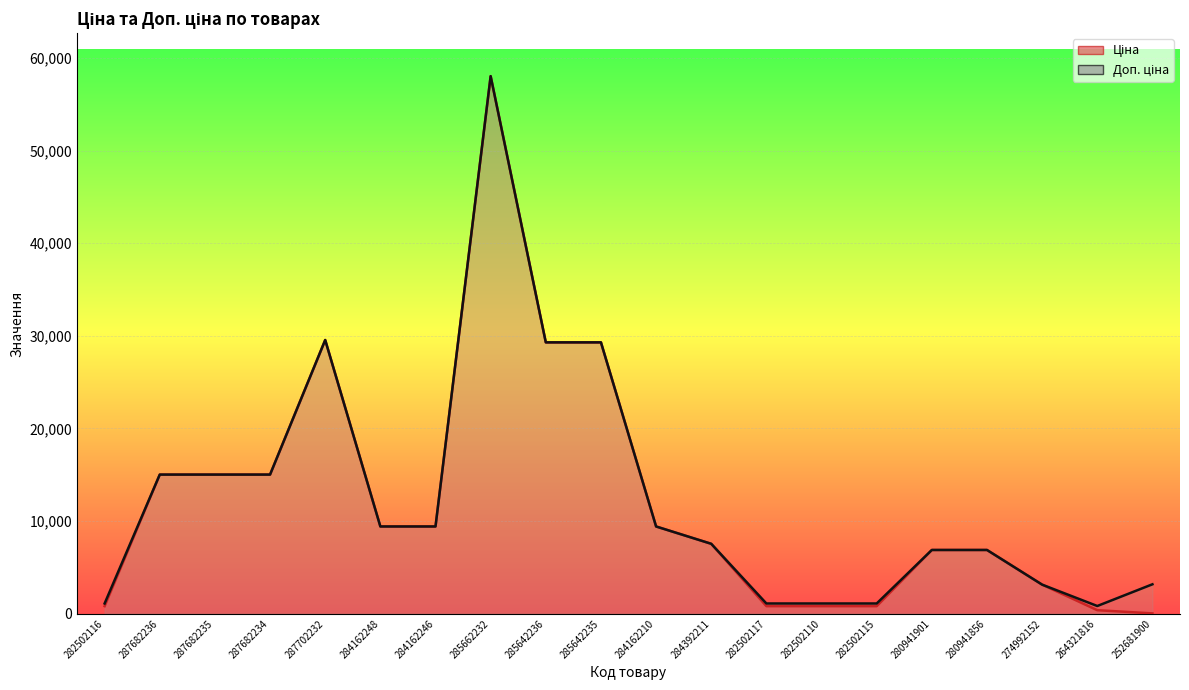

How many lines are shown in the chart?

2